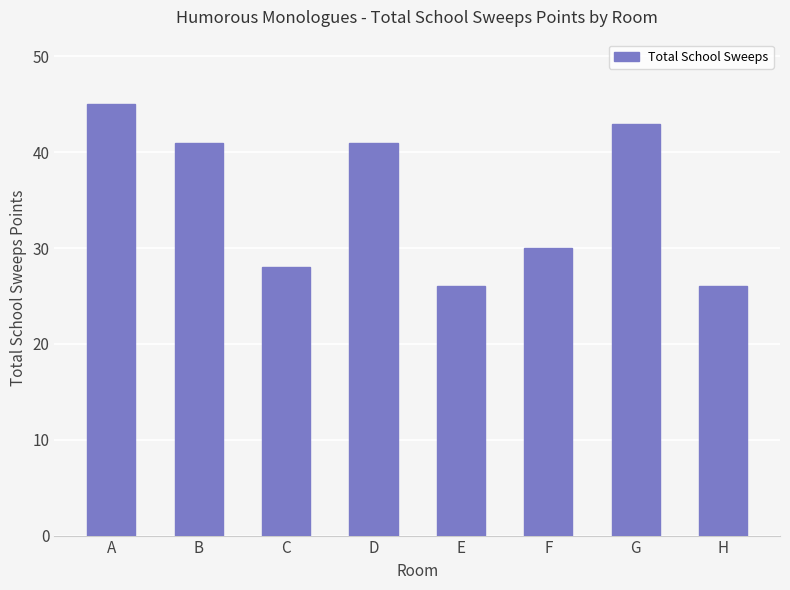

The value at C is 15. True or false?

False